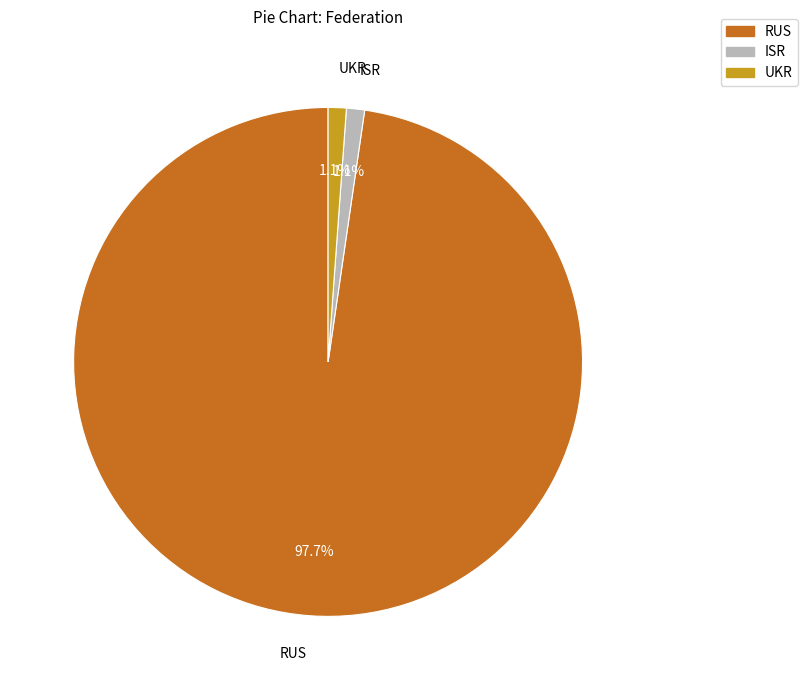

Does any single category account for the majority?

Yes